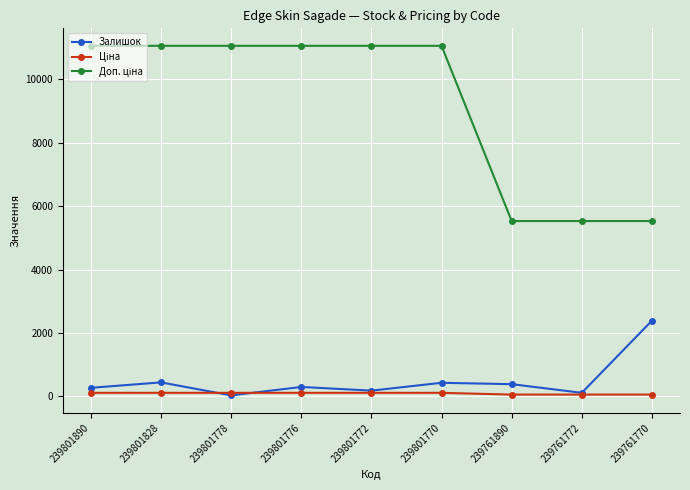

What is the maximum value shown in the chart?

11055.0